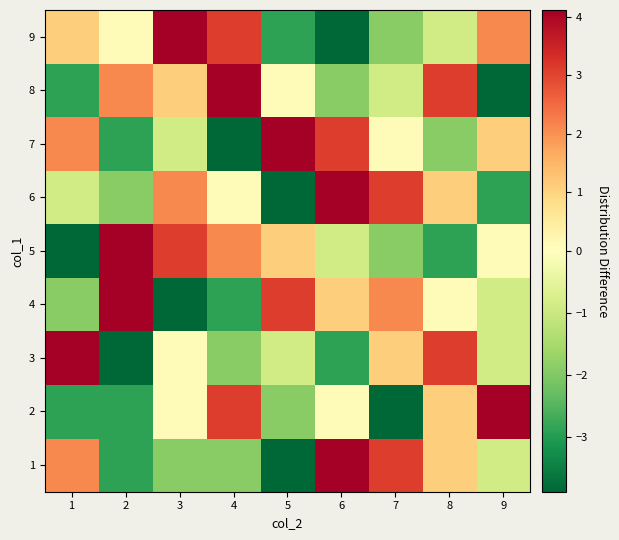

Reading left to right, transcribe all the data shown in this chart.

1: 1=2.1	2=-2.9	3=-1.9	4=-1.9	5=-3.9	6=4.1	7=3.1	8=1.1	9=-0.9
2: 1=-2.9	2=-2.9	3=0.1	4=3.1	5=-1.9	6=0.1	7=-3.9	8=1.1	9=4.1
3: 1=4.1	2=-3.9	3=0.1	4=-1.9	5=-0.9	6=-2.9	7=1.1	8=3.1	9=-0.9
4: 1=-1.9	2=4.1	3=-3.9	4=-2.9	5=3.1	6=1.1	7=2.1	8=0.1	9=-0.9
5: 1=-3.9	2=4.1	3=3.1	4=2.1	5=1.1	6=-0.9	7=-1.9	8=-2.9	9=0.1
6: 1=-0.9	2=-1.9	3=2.1	4=0.1	5=-3.9	6=4.1	7=3.1	8=1.1	9=-2.9
7: 1=2.1	2=-2.9	3=-0.9	4=-3.9	5=4.1	6=3.1	7=0.1	8=-1.9	9=1.1
8: 1=-2.9	2=2.1	3=1.1	4=4.1	5=0.1	6=-1.9	7=-0.9	8=3.1	9=-3.9
9: 1=1.1	2=0.1	3=4.1	4=3.1	5=-2.9	6=-3.9	7=-1.9	8=-0.9	9=2.1